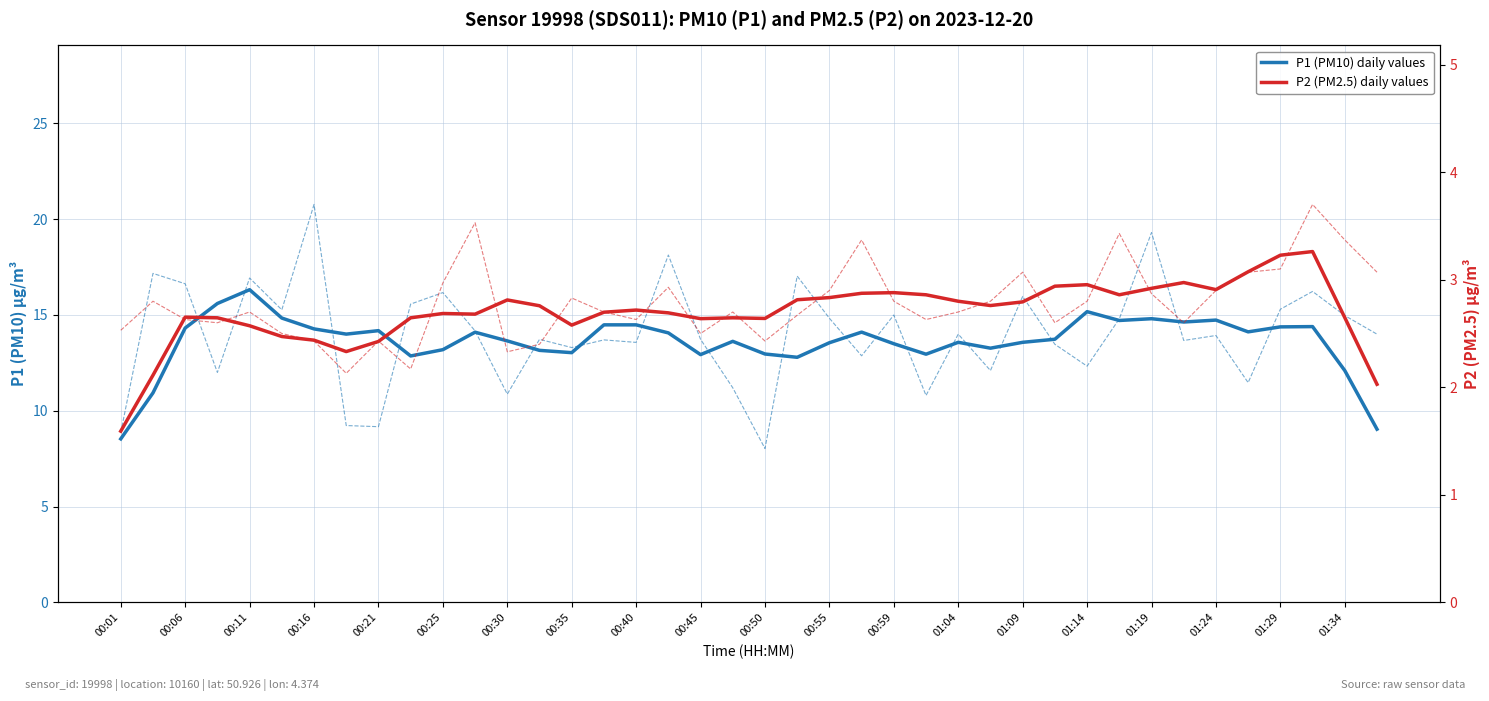

At how many categories does at least one series exceed 15?

3